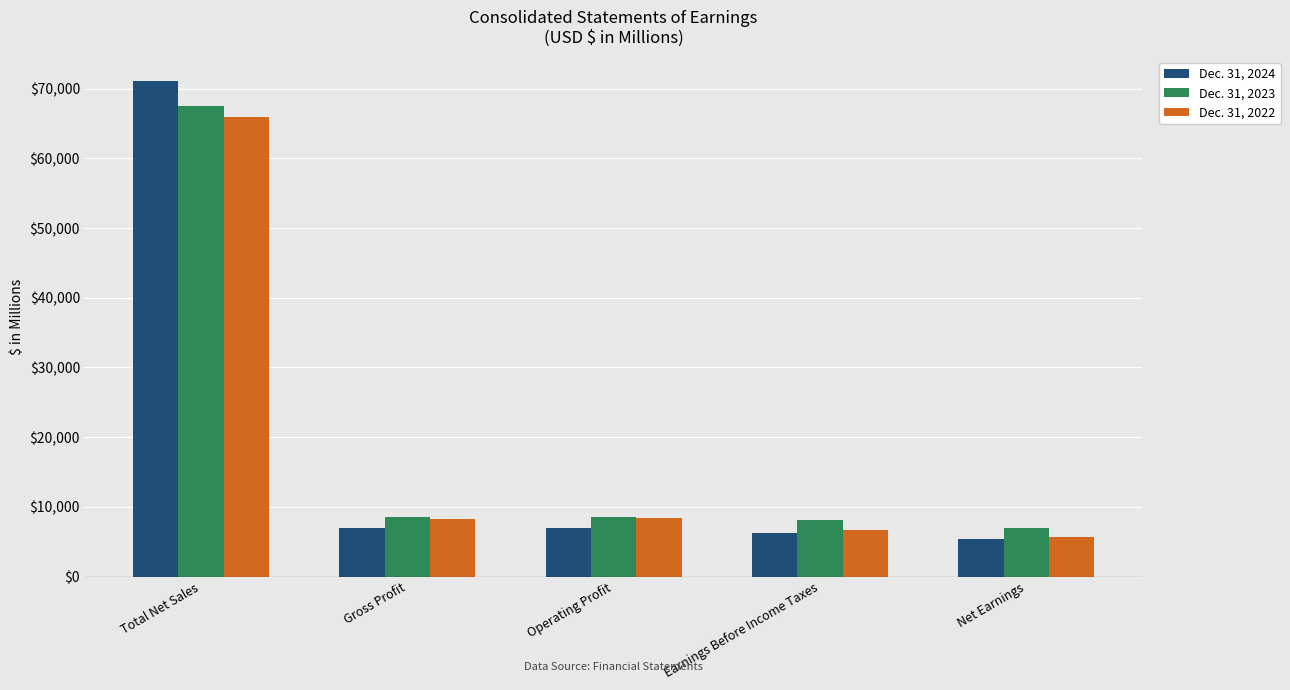

What is the maximum value shown in the chart?

71043